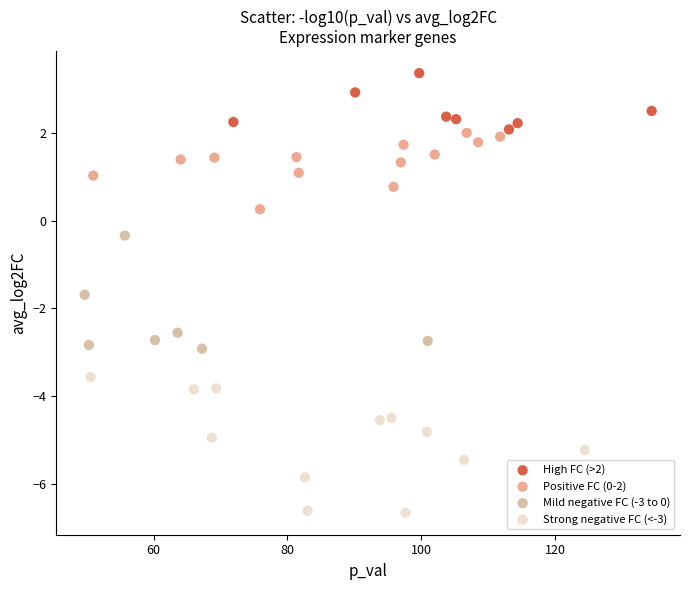

Which series contains the highest Y value?

High FC (>2)